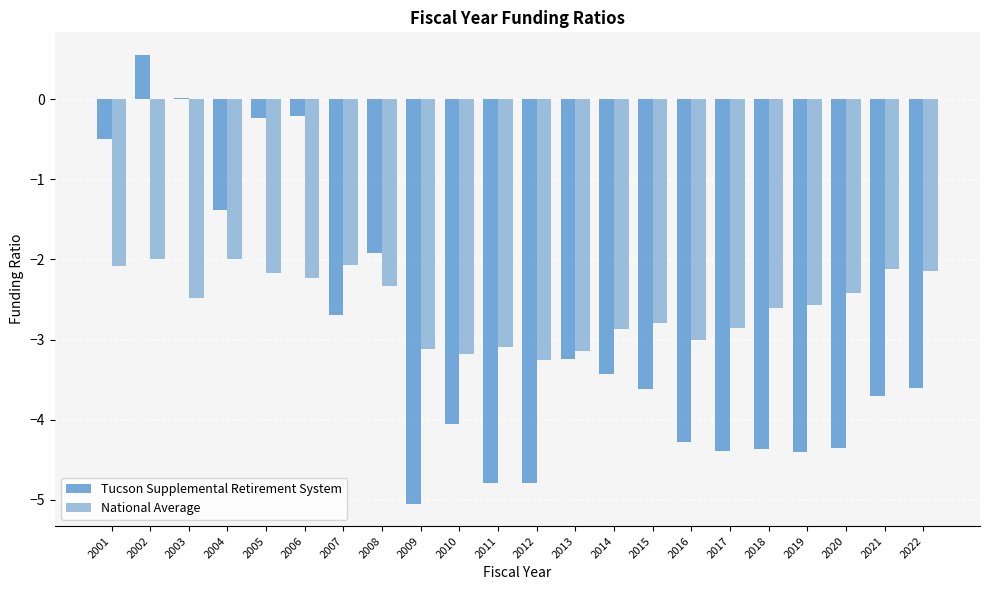

How many data points does each series have?

22